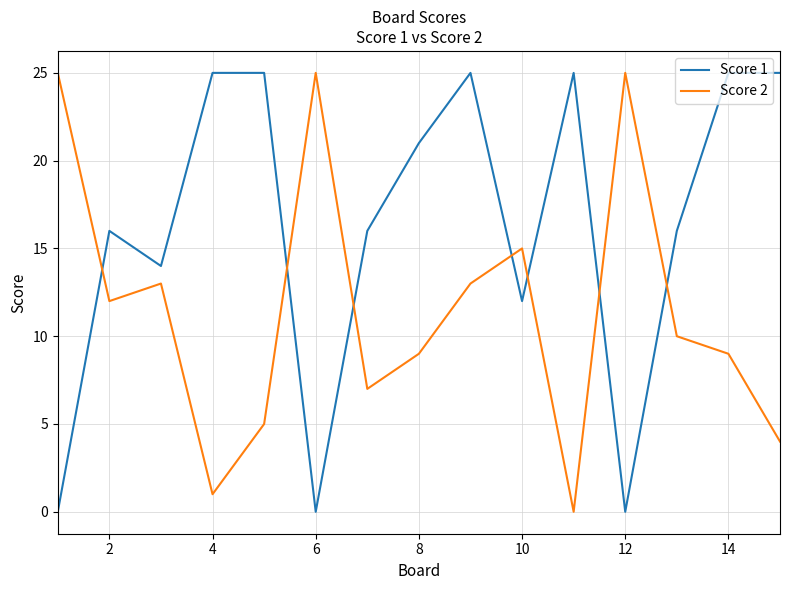

In Score 1, how many points are lower than both neighbors (excluding endpoints)?

4